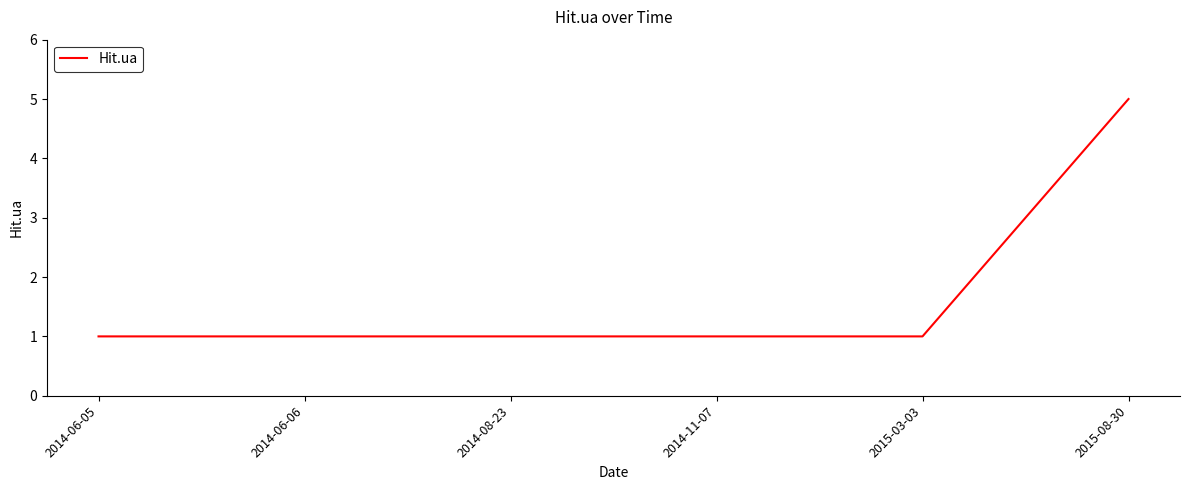

The chart shows a value of 0 at 2014-06-06. True or false?

False